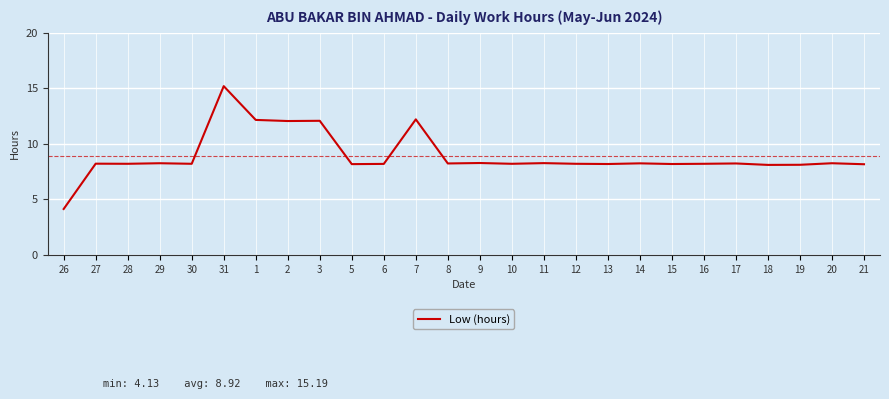

Read the value at 2.

12.1